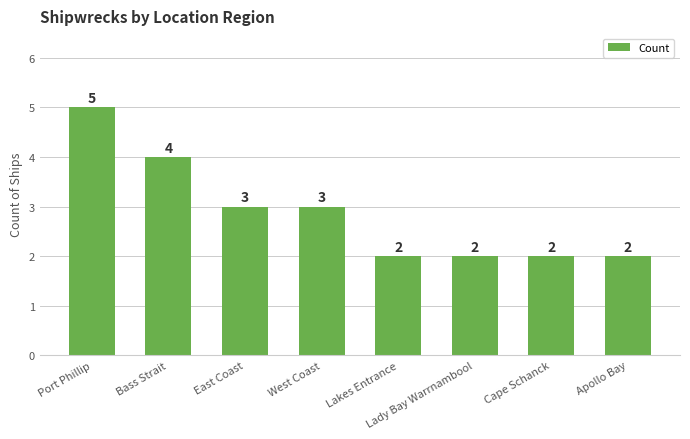

Reading left to right, what are all the values shown in this chart?

Port Phillip=5	Bass Strait=4	East Coast=3	West Coast=3	Lakes Entrance=2	Lady Bay Warrnambool=2	Cape Schanck=2	Apollo Bay=2